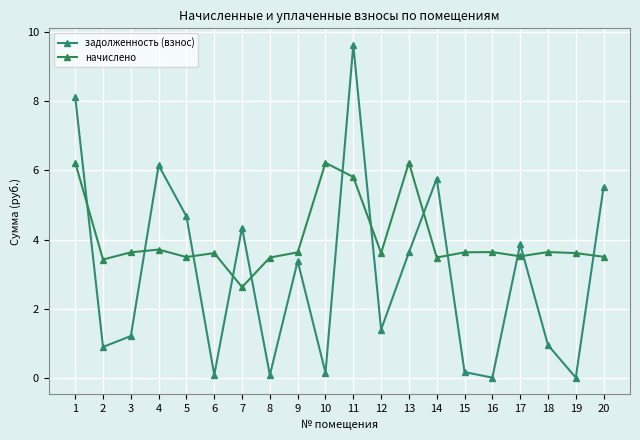

What is the maximum value for начислено?

6.2